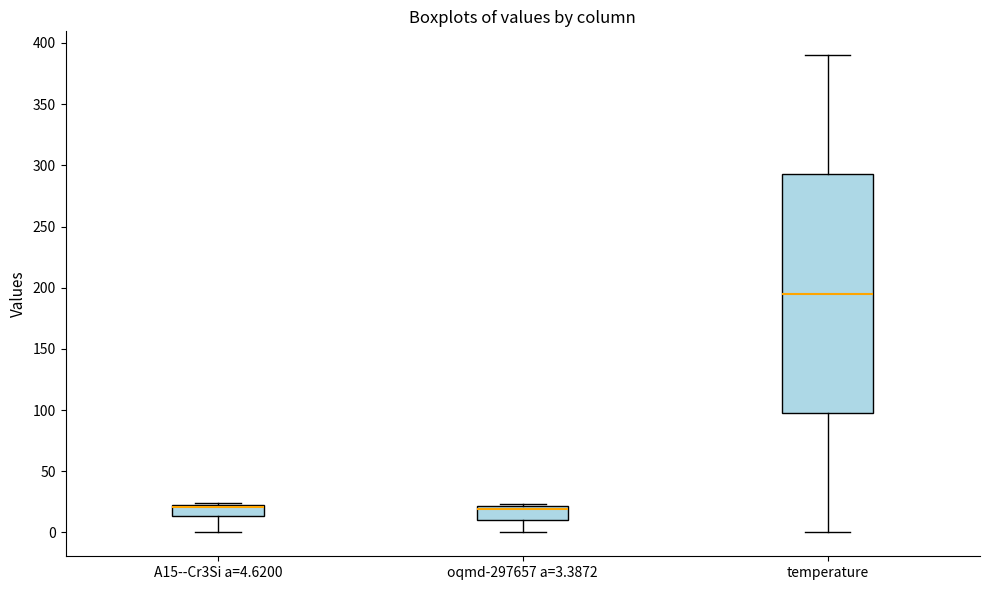

Reading left to right, transcribe this box plot: for each box, give where its median line is, the range the box spans, and where its two whiskers end, as read against the y-axis. The values are not printed on the chart, so give them approximately, as read against the axis.

A15--Cr3Si a=4.6200: median 20, box 15 to 25, whiskers 0 to 25
oqmd-297657 a=3.3872: median 20 (just below the box's upper edge), box 10 to 20, whiskers 0 to 25
temperature: median 195, box 100 to 295, whiskers 0 to 390